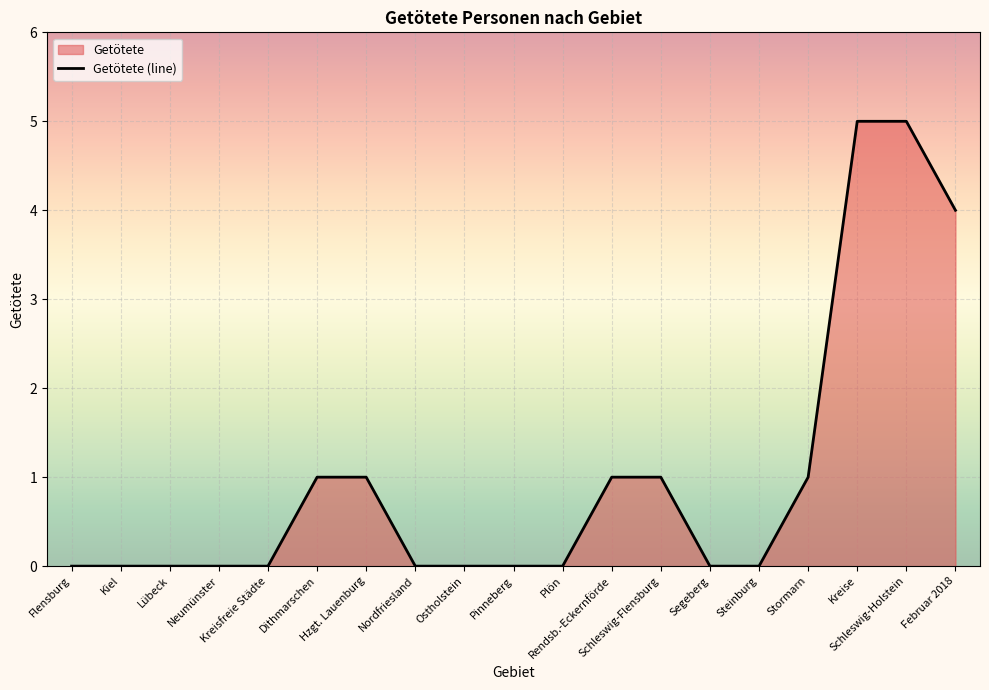

The value at Steinburg is 2. True or false?

False